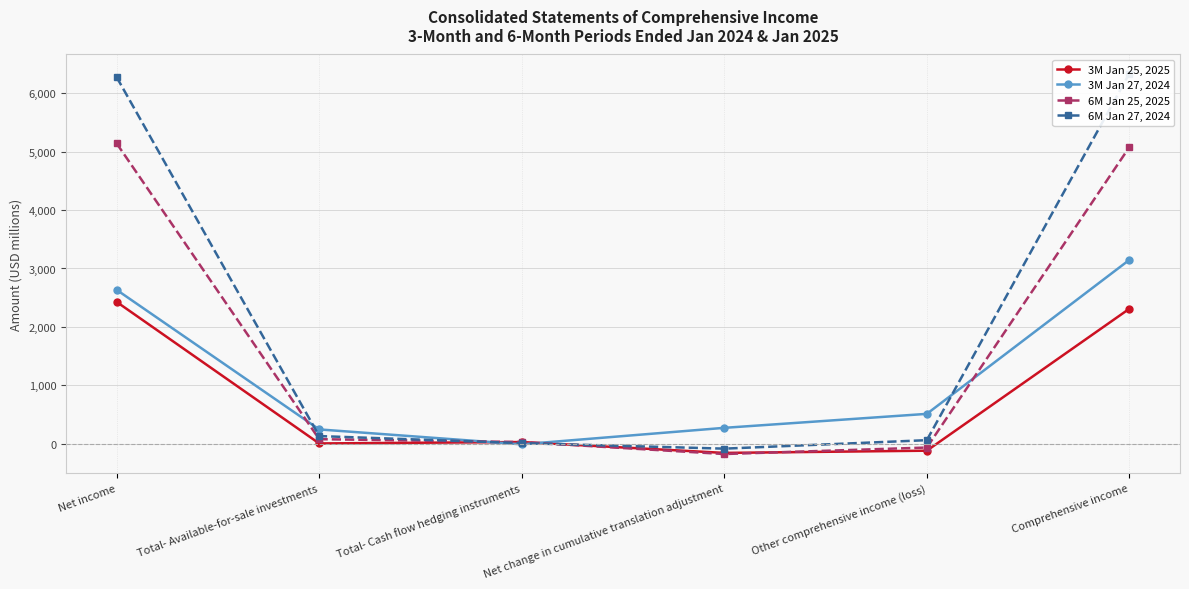

True or false: 3M Jan 27, 2024 has more than 2 interior local peaks.

False